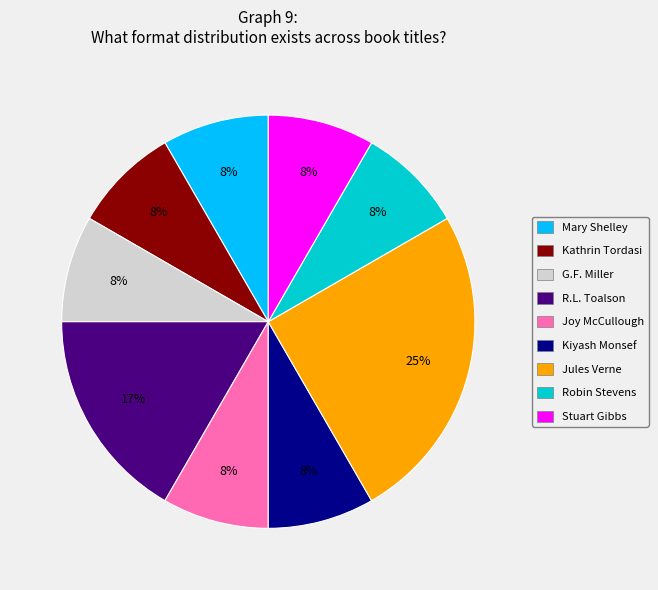

What is the largest slice in the pie chart?

Jules Verne